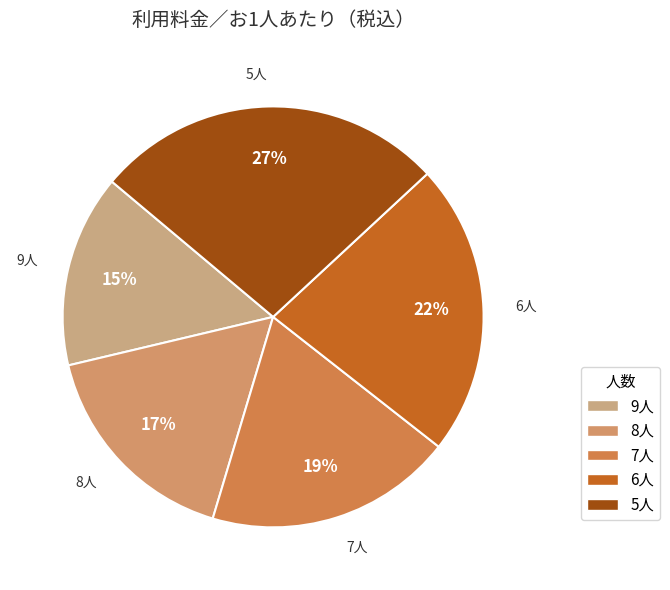

Do 5人 and 9人 together represent more than half of the pie?

No